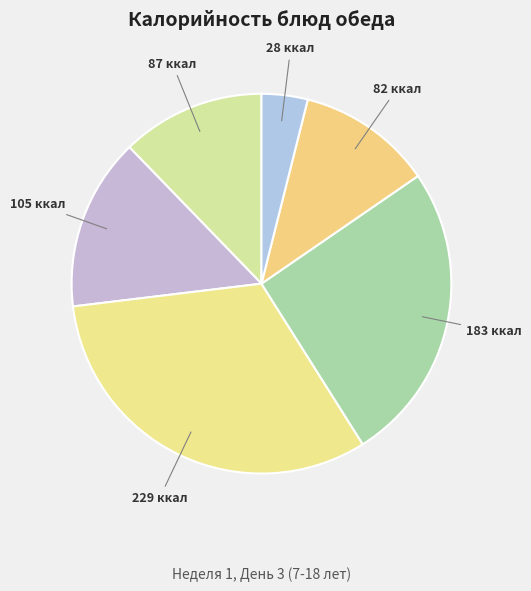

How many segments does this pie chart have?

6